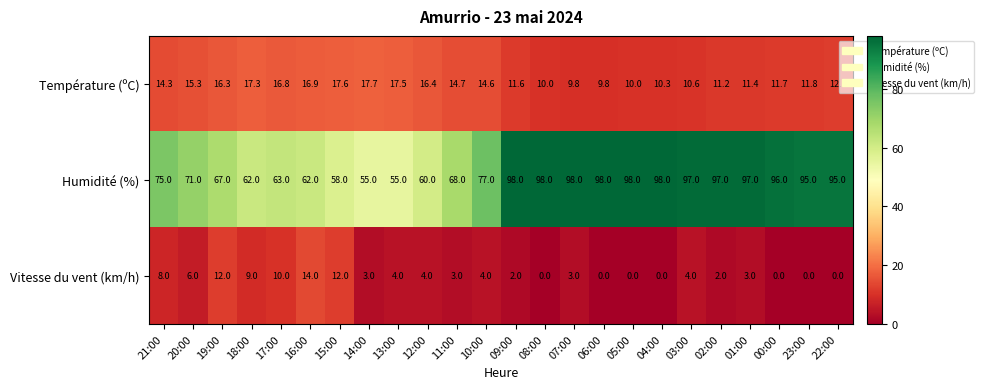

What is the approximate value of Température (ºC) at 21:00?

14.3